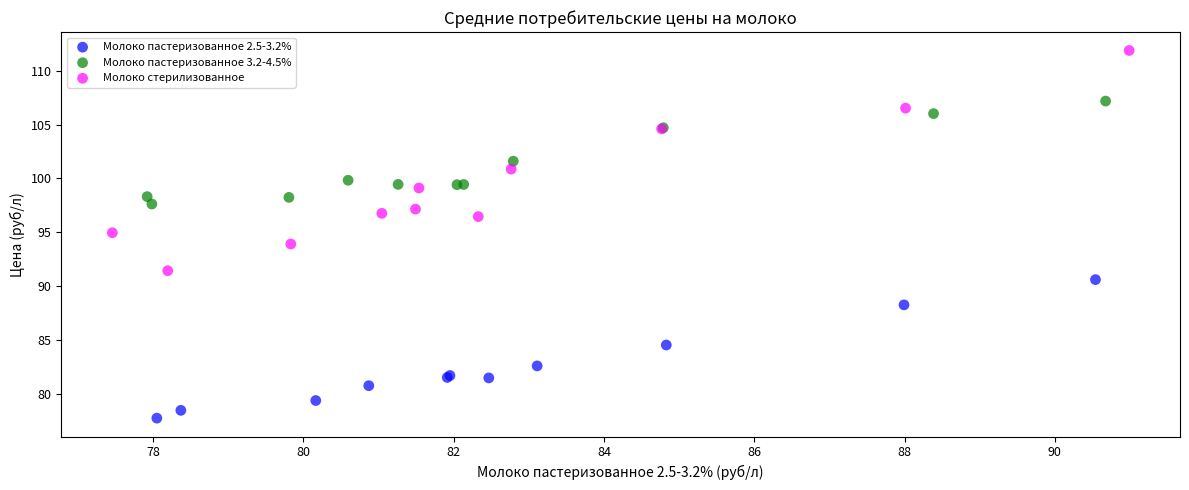

Which series has the largest Y range (max minus min)?

Молоко стерилизованное